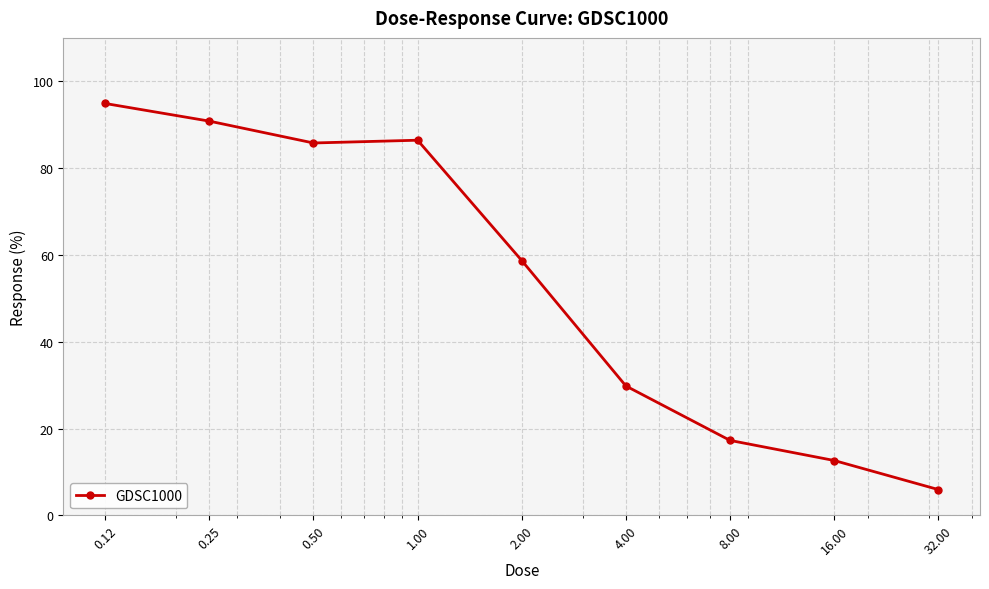

Reading left to right, list all the values displayed in this chart.

94.9	90.8	85.8	86.4	58.7	29.8	17.3	12.6	5.9